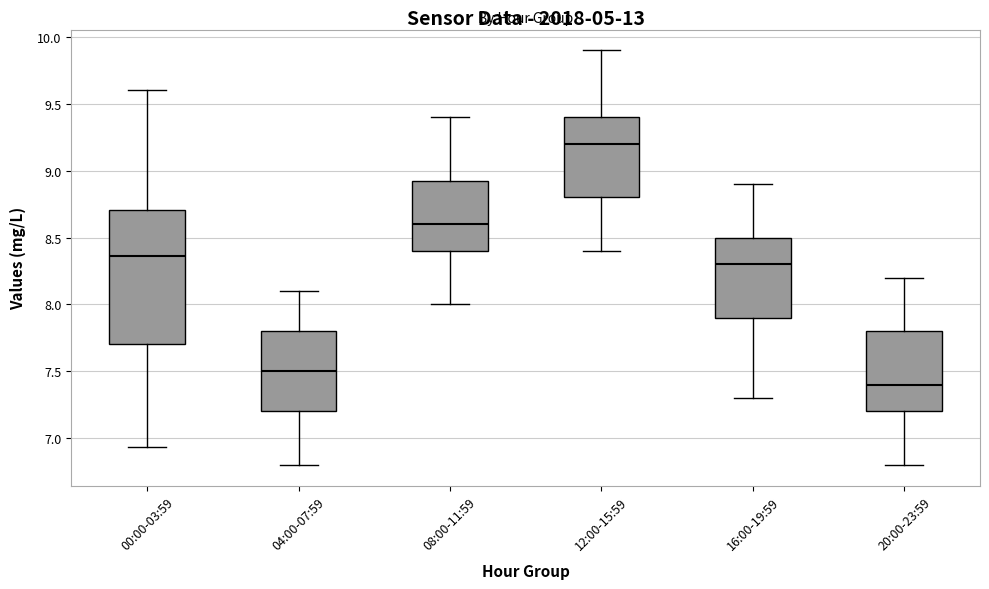

Reading left to right, read every box against the y-axis: the position of its median line, the range the box covers, and the ends of its whiskers. The values are not printed on the chart, so give them approximately, as read against the axis.

00:00-03:59: median 8.35, box 7.70 to 8.70, whiskers 6.95 to 9.60
04:00-07:59: median 7.50, box 7.20 to 7.80, whiskers 6.80 to 8.10
08:00-11:59: median 8.60, box 8.40 to 8.95, whiskers 8.00 to 9.40
12:00-15:59: median 9.20, box 8.80 to 9.40, whiskers 8.40 to 9.90
16:00-19:59: median 8.30, box 7.90 to 8.50, whiskers 7.30 to 8.90
20:00-23:59: median 7.40, box 7.20 to 7.80, whiskers 6.80 to 8.20